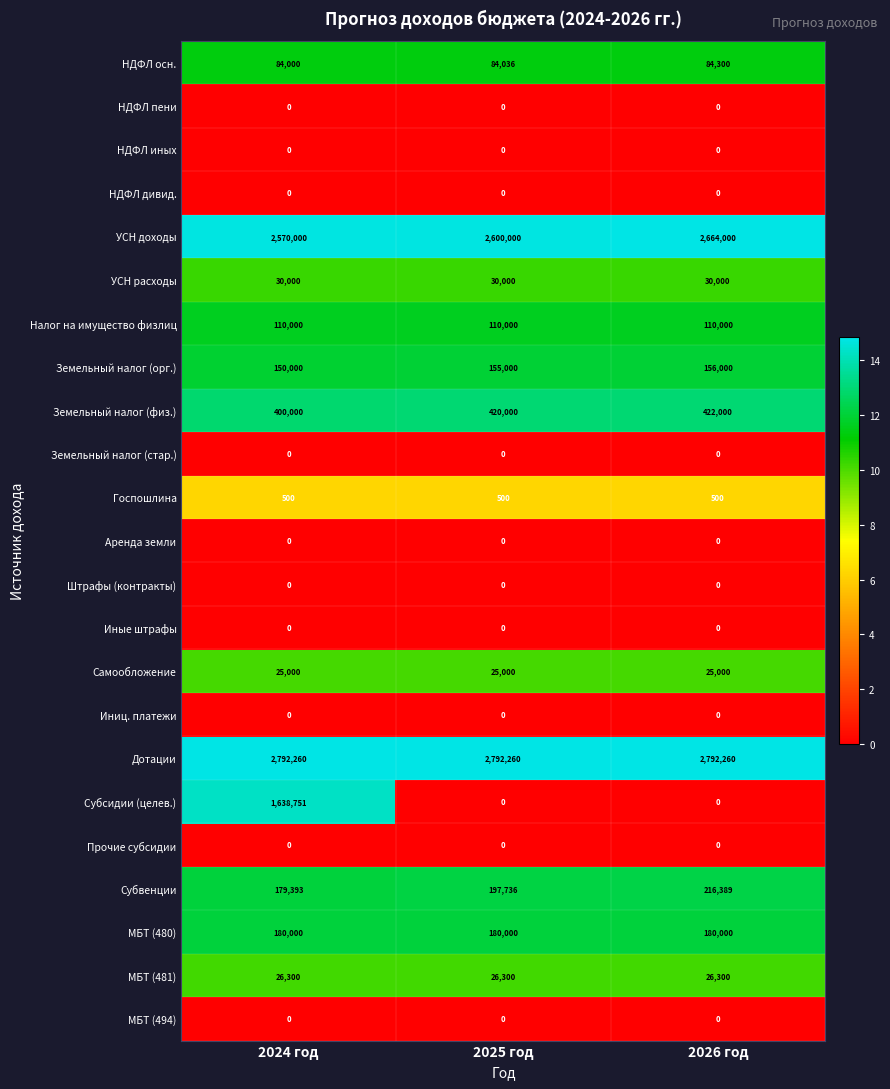

What is the difference between the maximum and minimum values in the Земельный налог (физ.) series?

22000